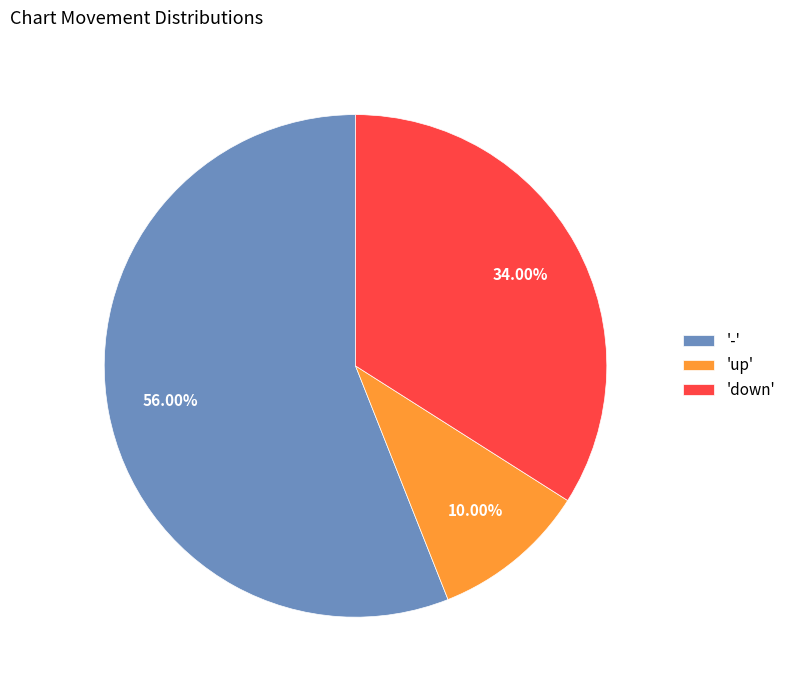

Rank the categories by value from highest to lowest.

'-', 'down', 'up'